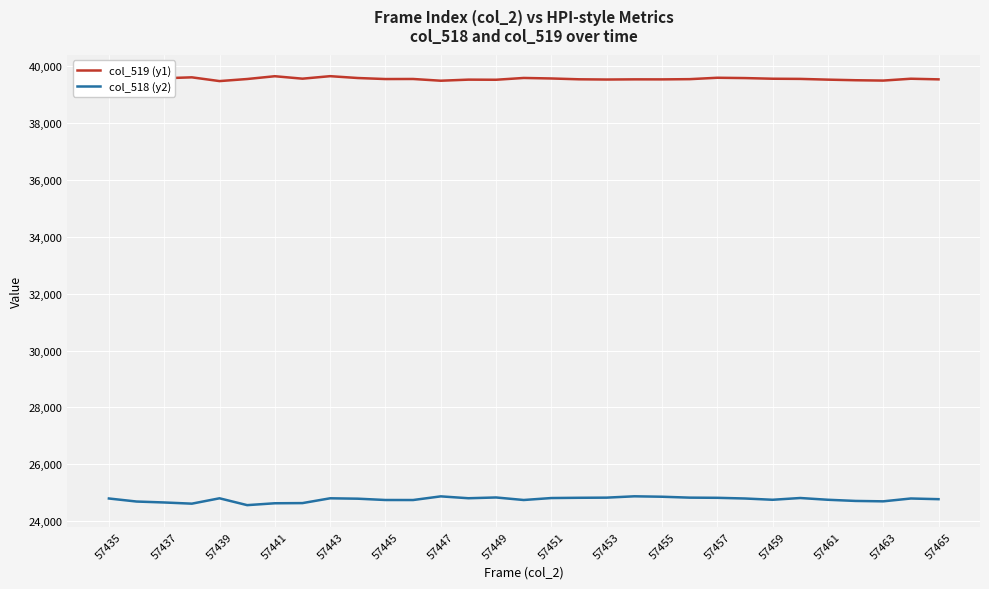

List the series in order of their overall mean, lowest first.

col_518 (y2), col_519 (y1)